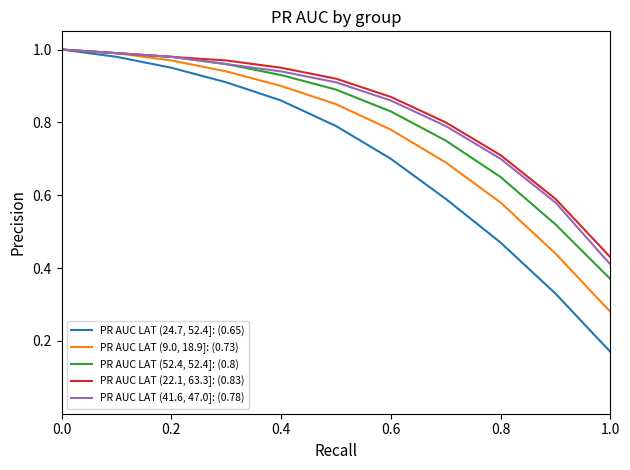

Which series has the largest range (max minus min)?

PR AUC LAT (24.7, 52.4]: (0.65)